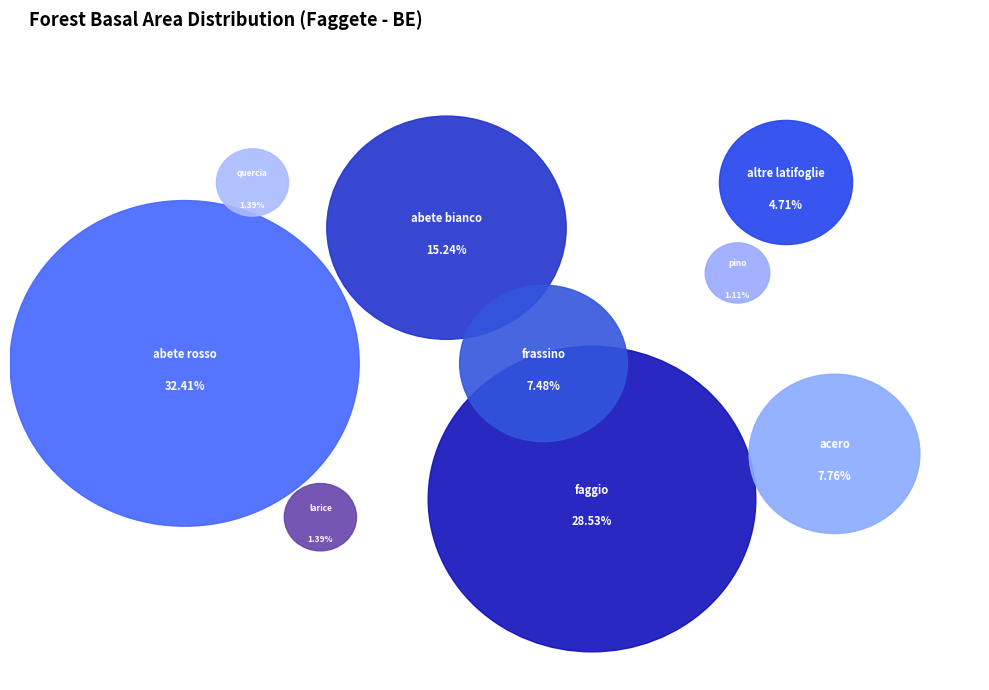

What percentage is the abete bianco slice, to the nearest percent?

15%